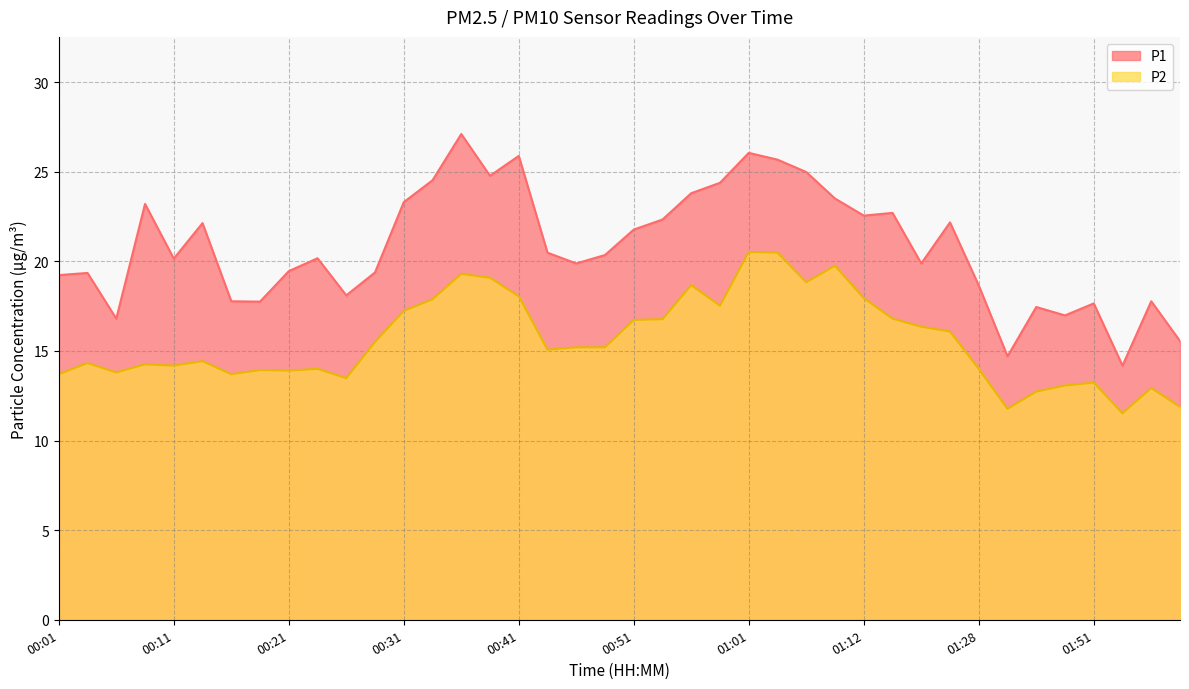

At which category does the chart reach its peak across all series?

00:36